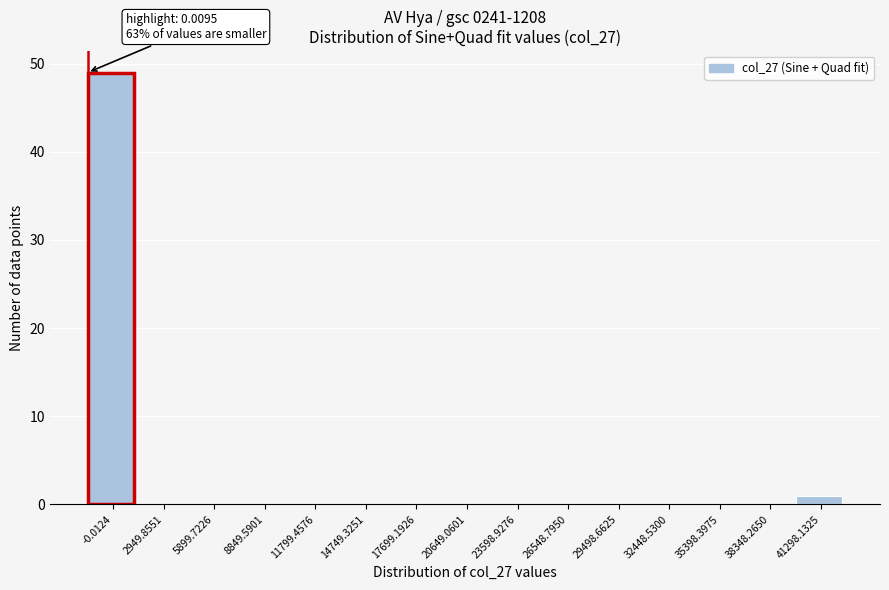

Reading right to left, what are all the values shown in this chart?

41298.1325=1	38348.2650=0	35398.3975=0	32448.5300=0	29498.6625=0	26548.7950=0	23598.9276=0	20649.0601=0	17699.1926=0	14749.3251=0	11799.4576=0	8849.5901=0	5899.7226=0	2949.8551=0	-0.0124=49